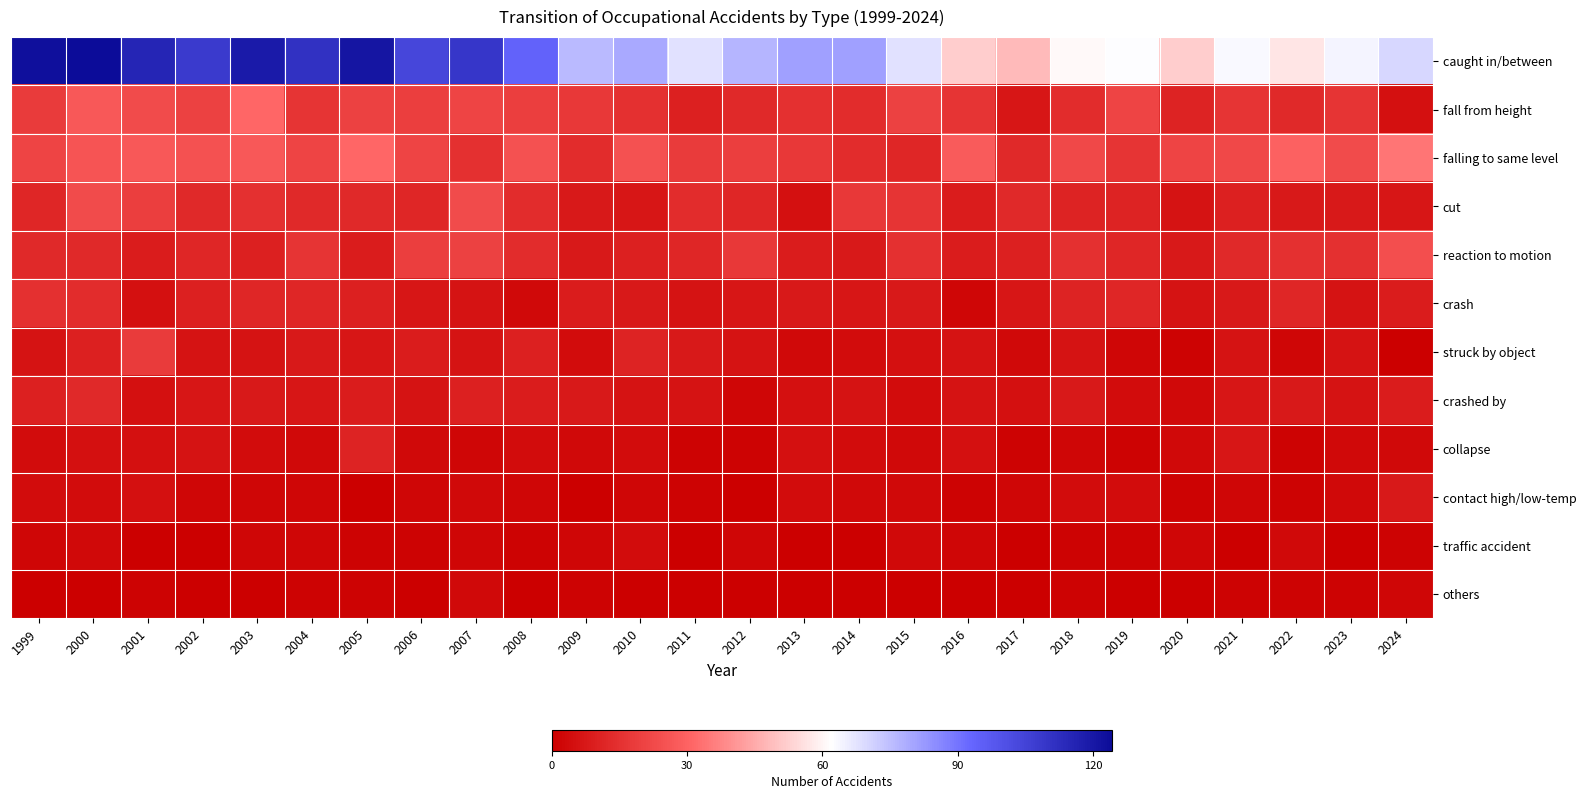

Which label corresponds to the smallest value in the chart?

2024